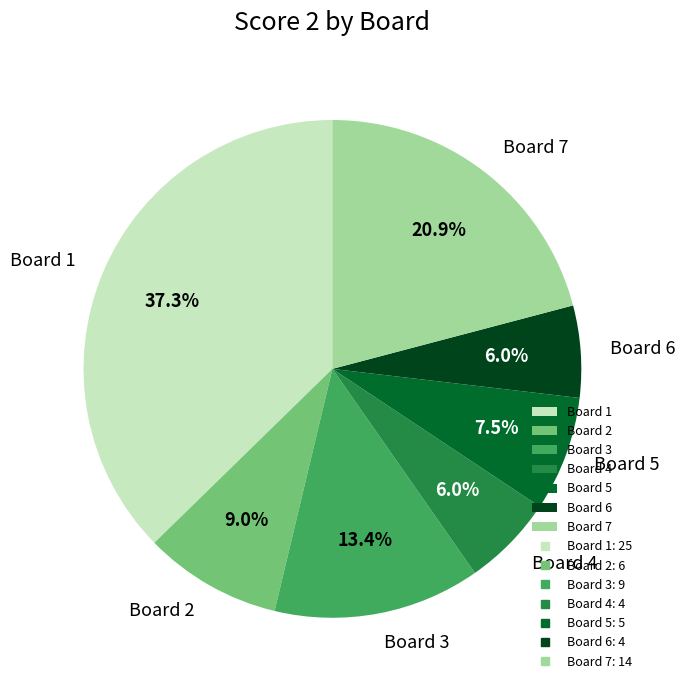

Which category has the biggest portion of the pie?

Board 1